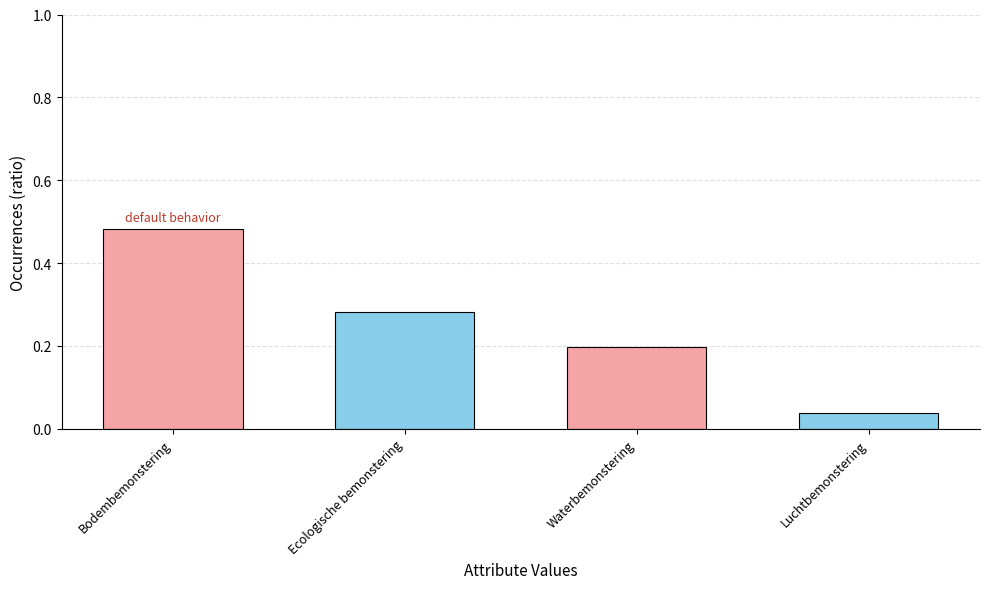

What is the label of the 4th bar from the left?

Luchtbemonstering